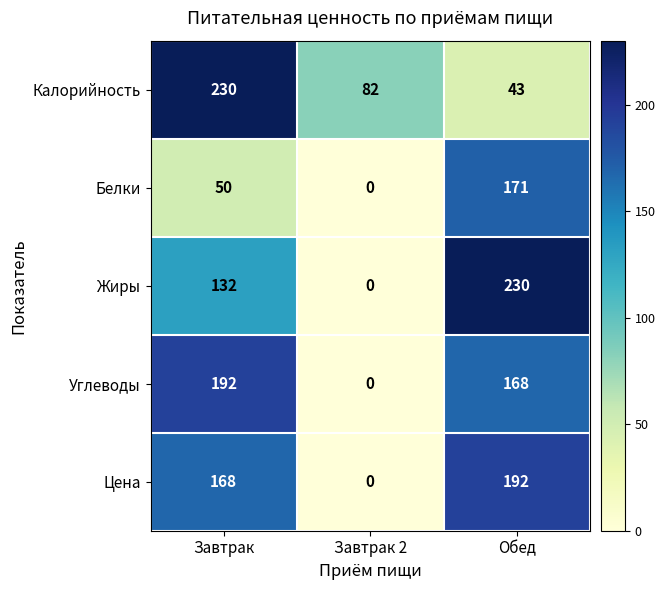

At Обед, list the series in order from largest to smallest.

Жиры, Цена, Белки, Углеводы, Калорийность